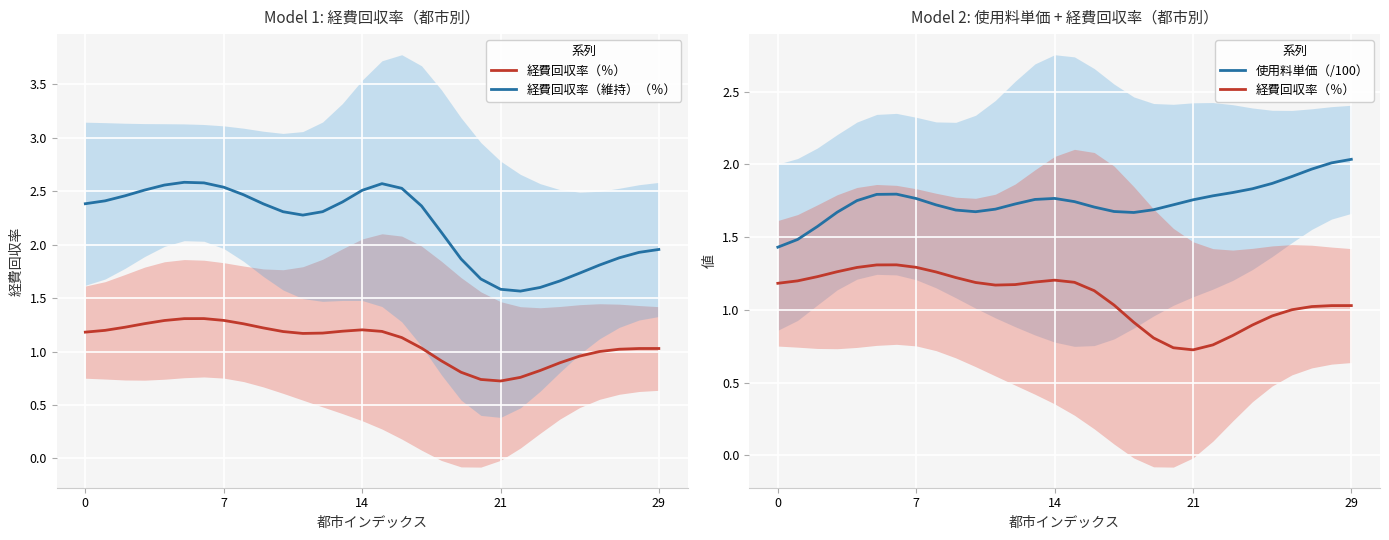

How many intersections are there between 経費回収率（維持）（％） and 使用料単価（/100）?

1